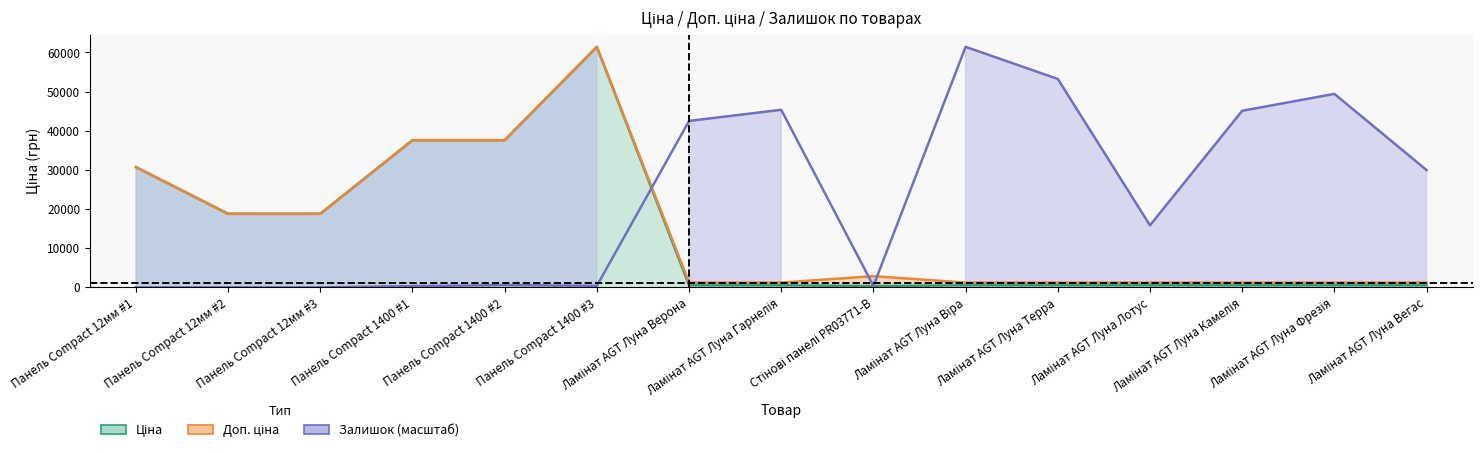

Does the chart have visible grid lines?

No